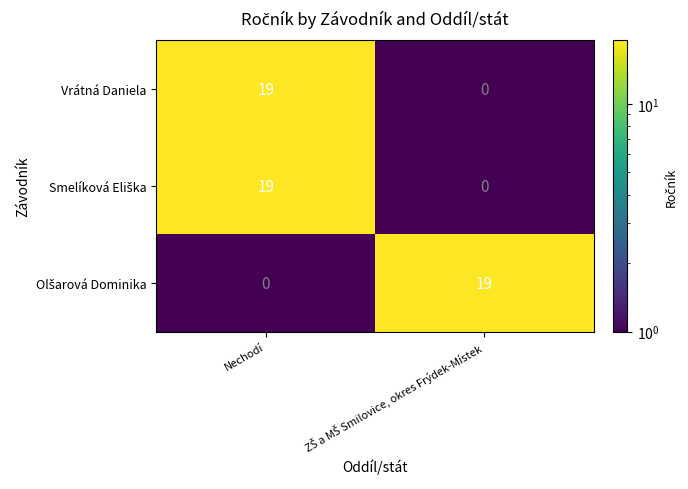

At which category is the sum across all series the highest?

Nechodí